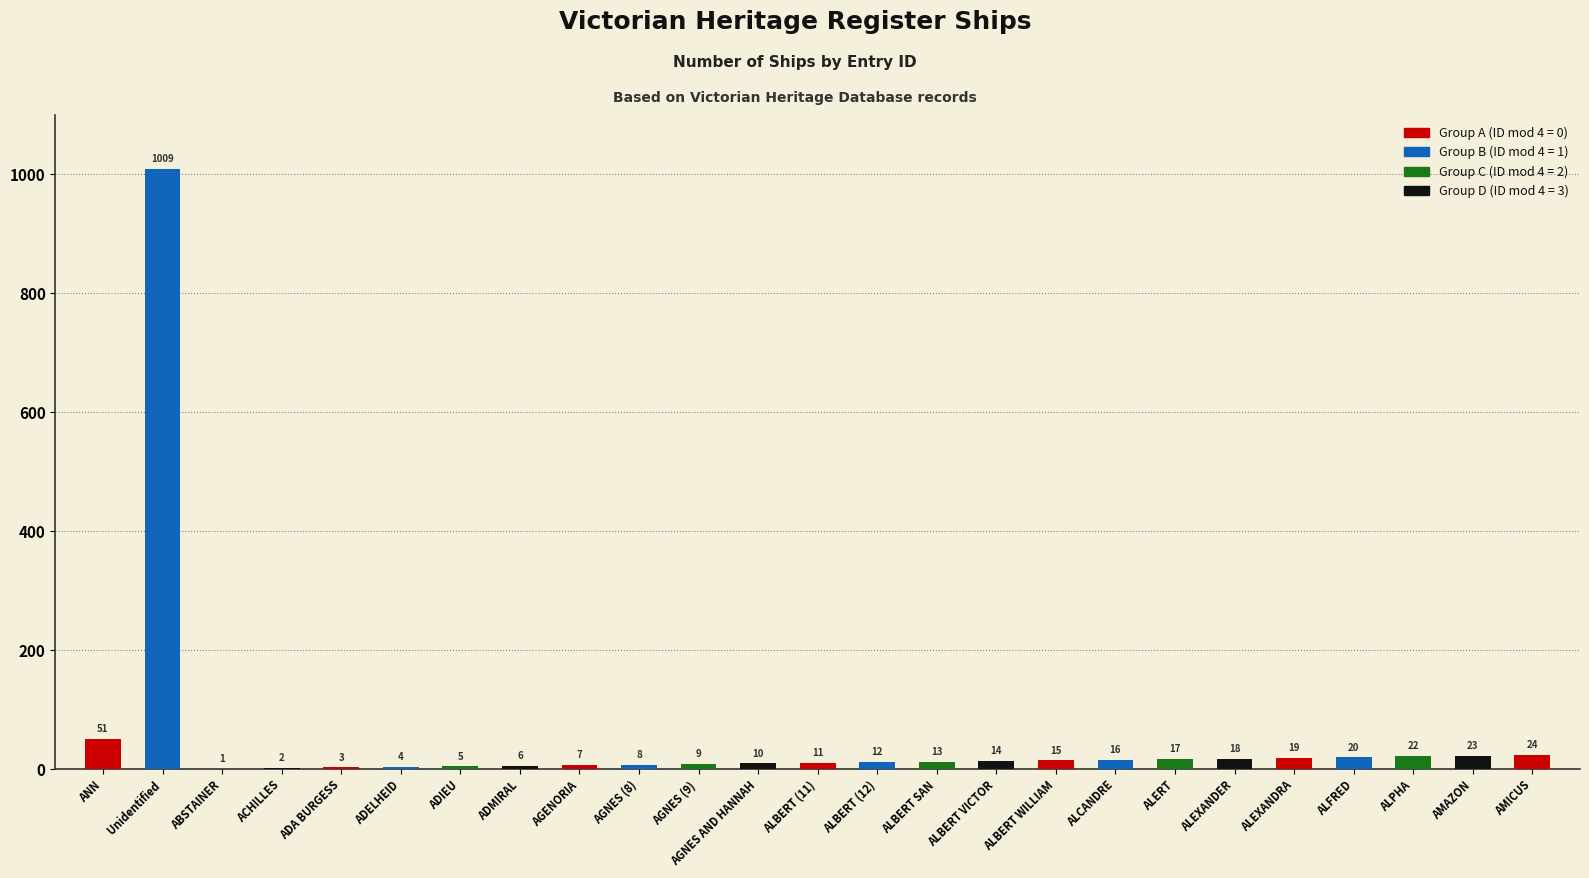

Which category has the highest value across all series?

Unidentified